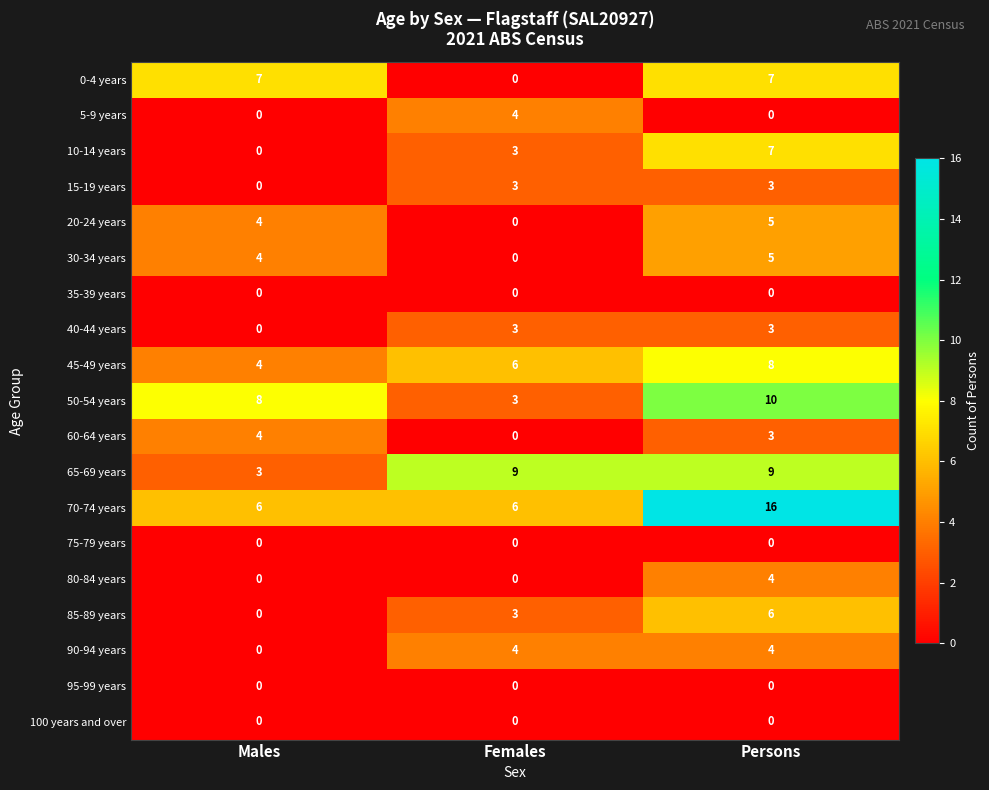

How many data points does each series have?

3